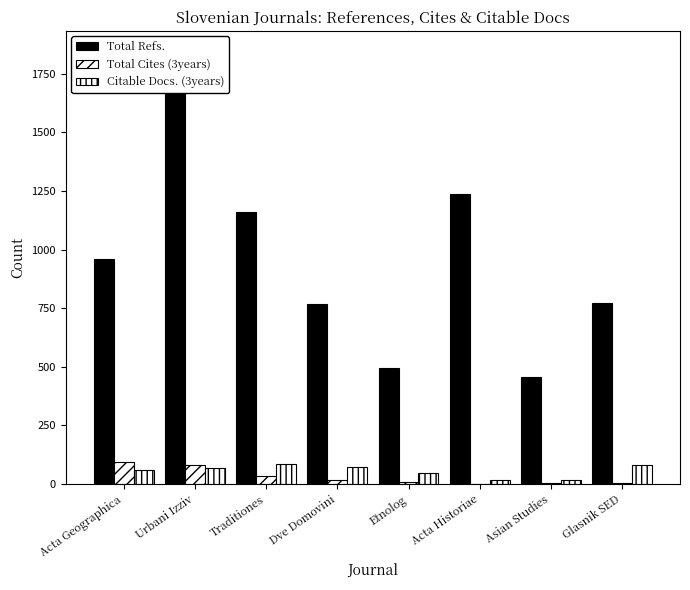

Which label corresponds to the largest value in the chart?

Urbani Izziv